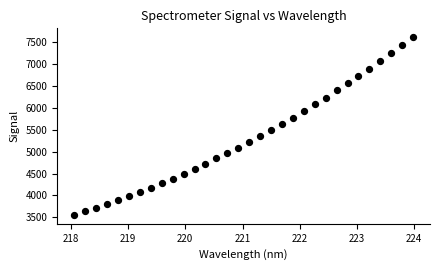

What is the range of X values (max minus min)?

5.9